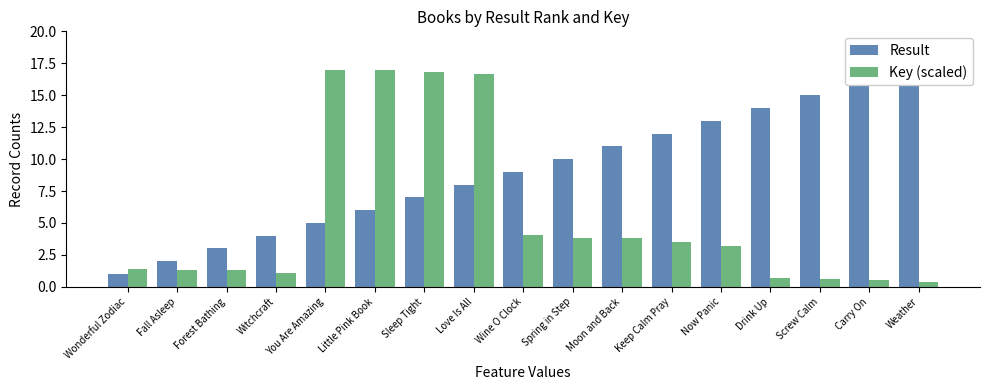

How many values in the Result series exceed 9?

8